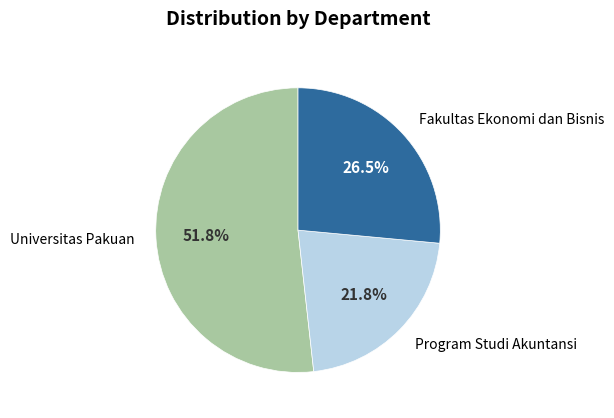

How many slices are in this pie chart?

3